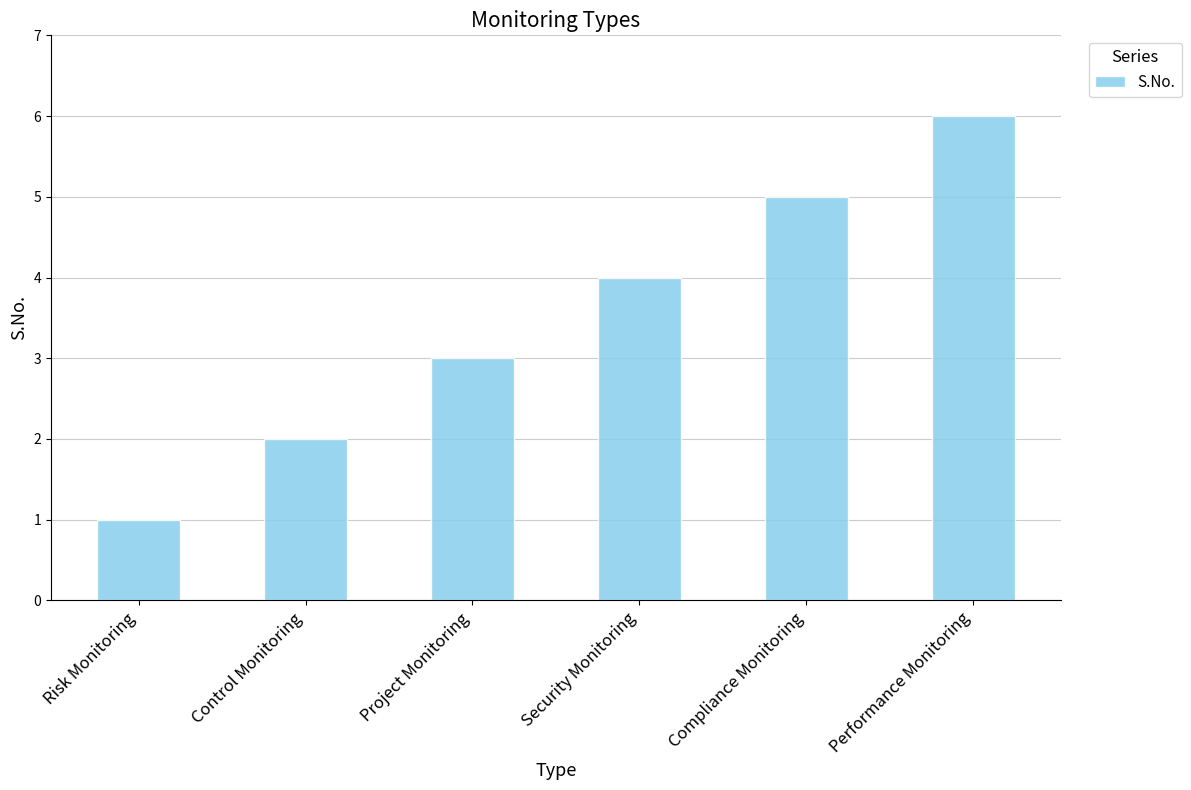

What position from the left is Control Monitoring?

2